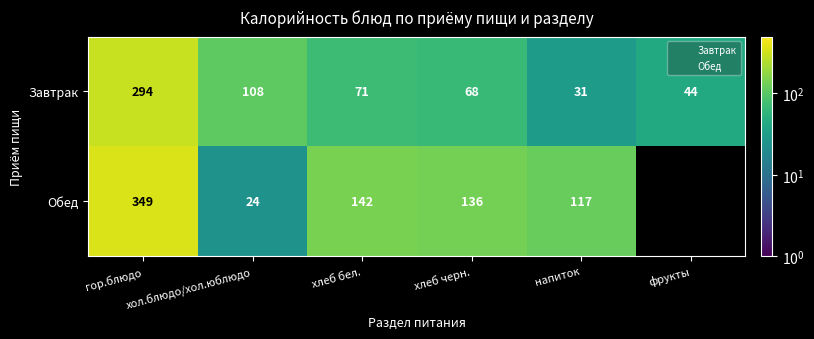

What is the change in value from хлеб черн. to фрукты?

-24